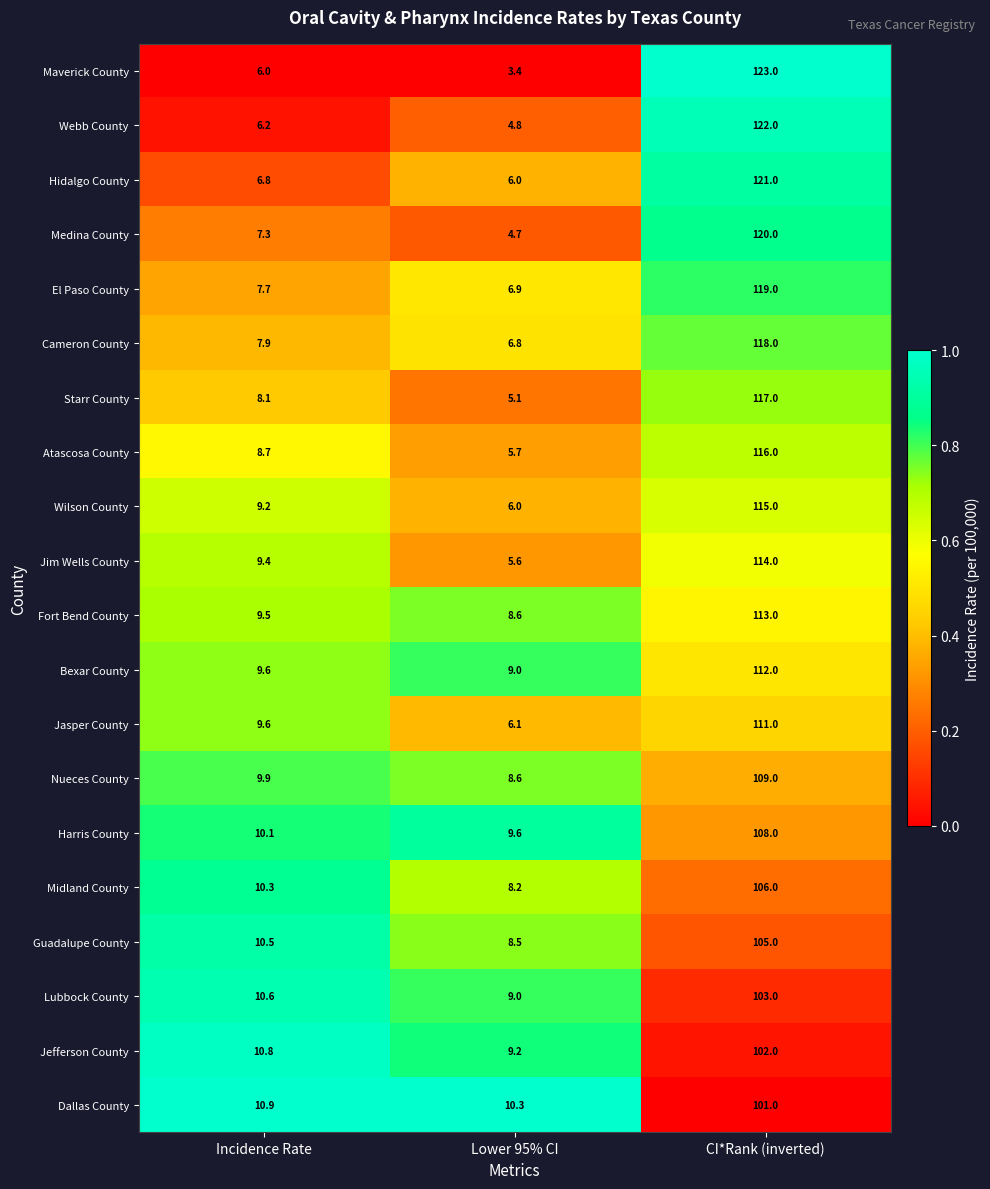

What is the approximate value of Starr County at Lower 95% CI?

5.1